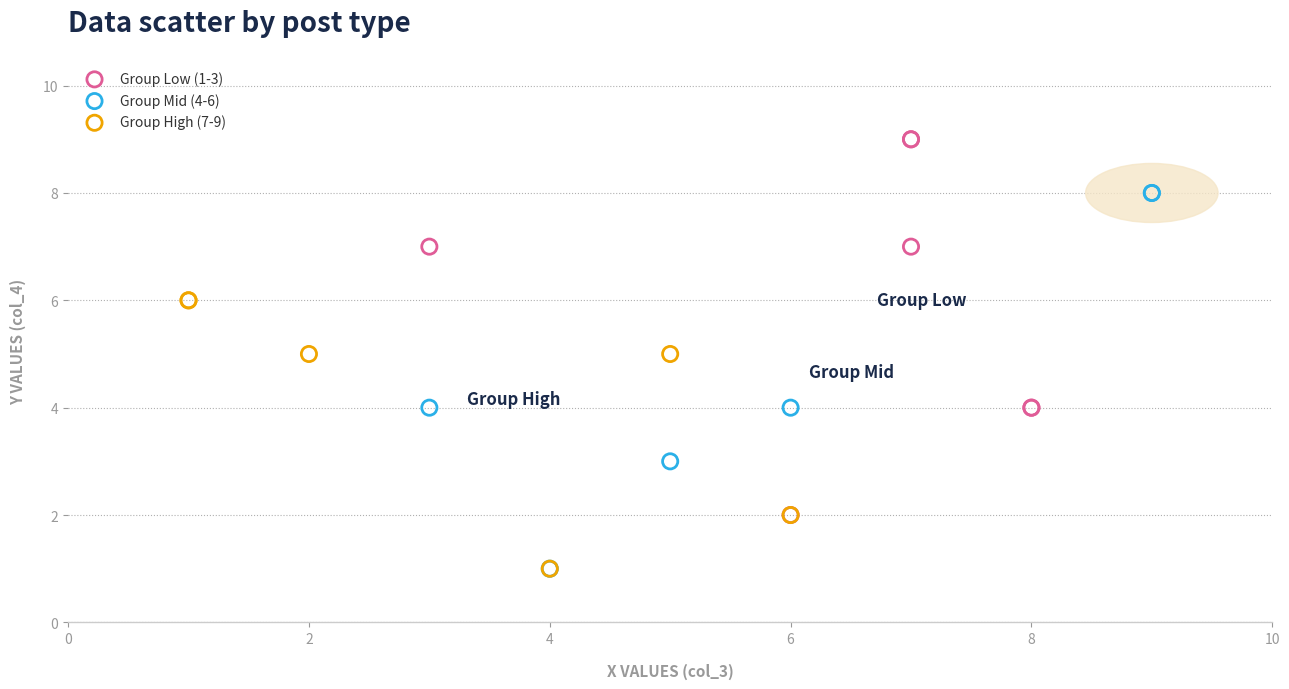

Which series contains the highest Y value?

Group Low (1-3)